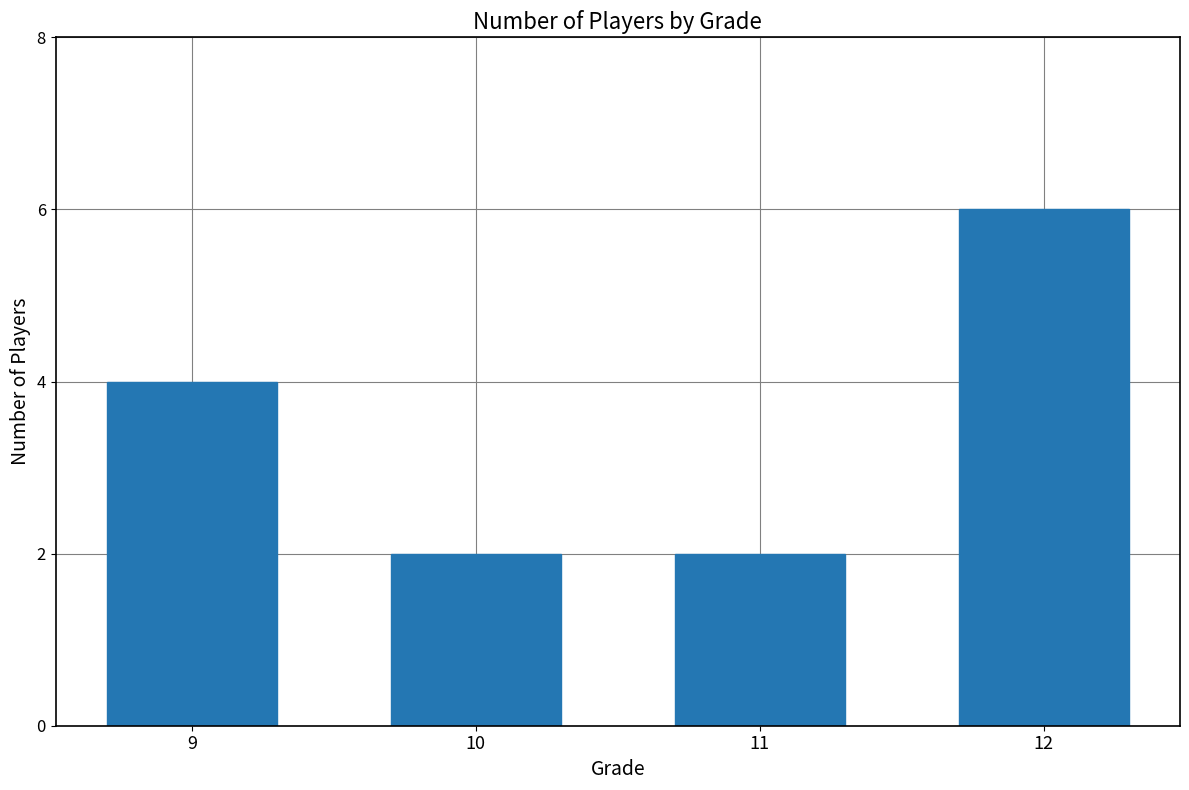

What is the difference between the maximum and second lowest values?

4